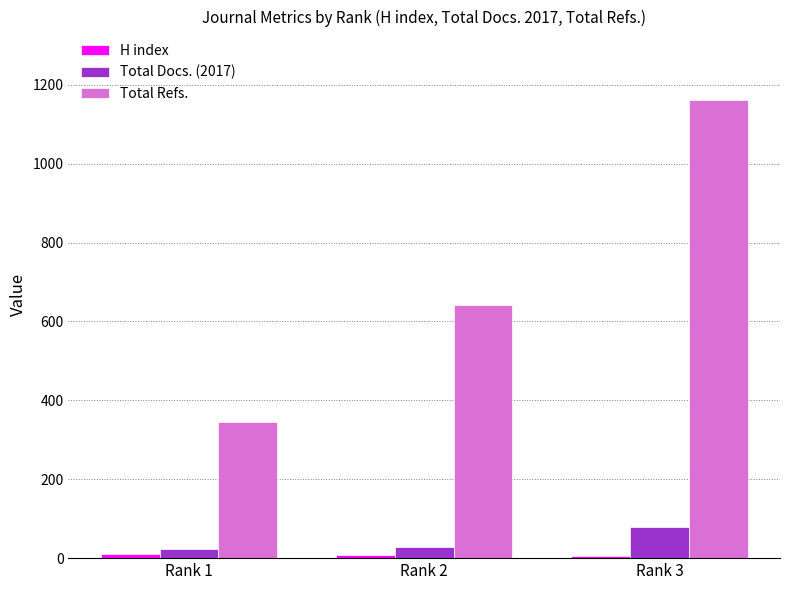

Which series has the largest range (max minus min)?

Total Refs.